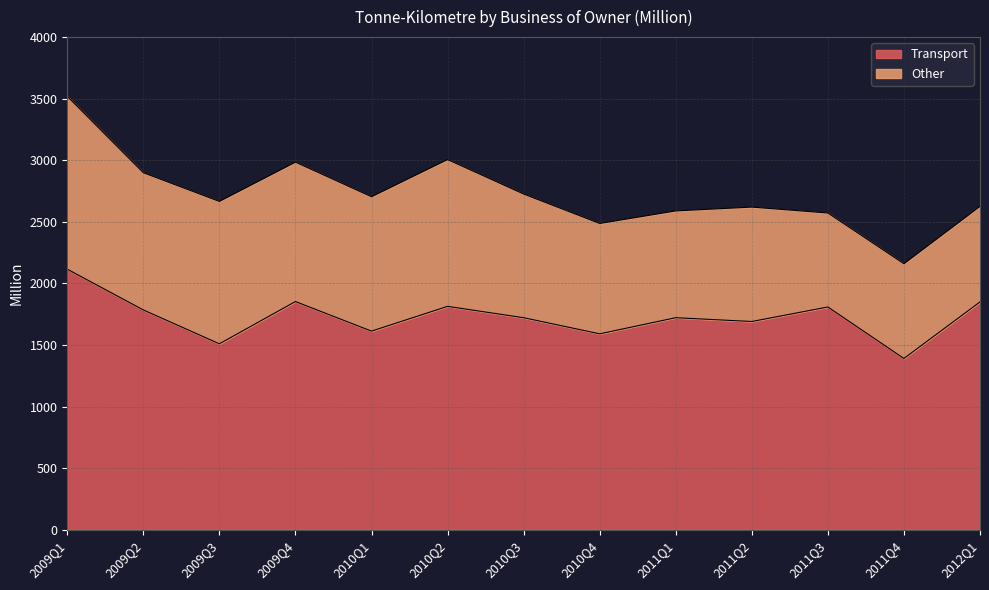

Between 2009Q2 and 2010Q2, which is larger?

2010Q2